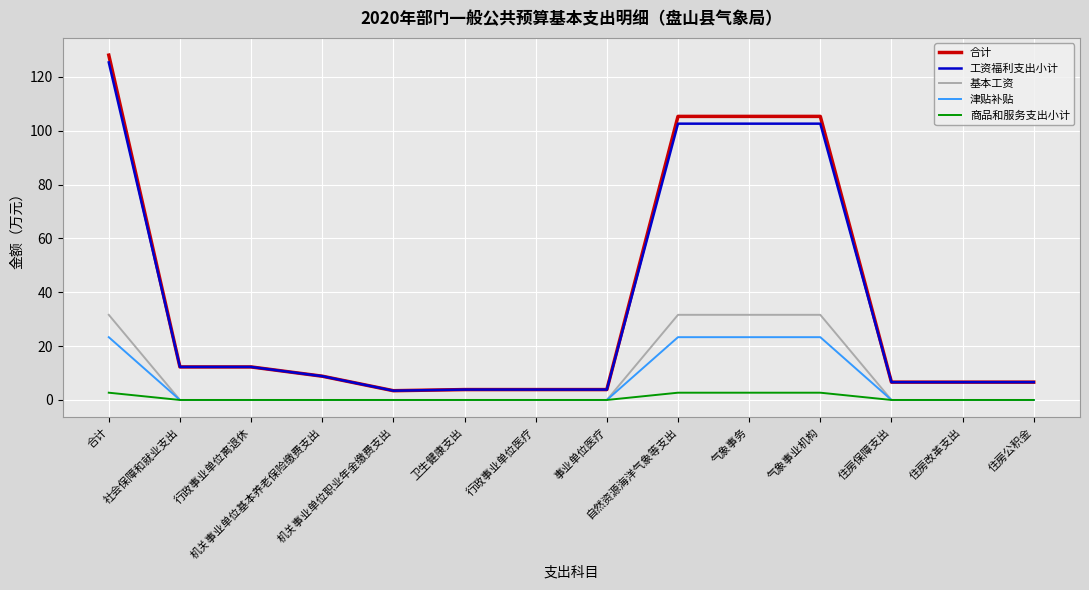

Which series has the largest range (max minus min)?

合计